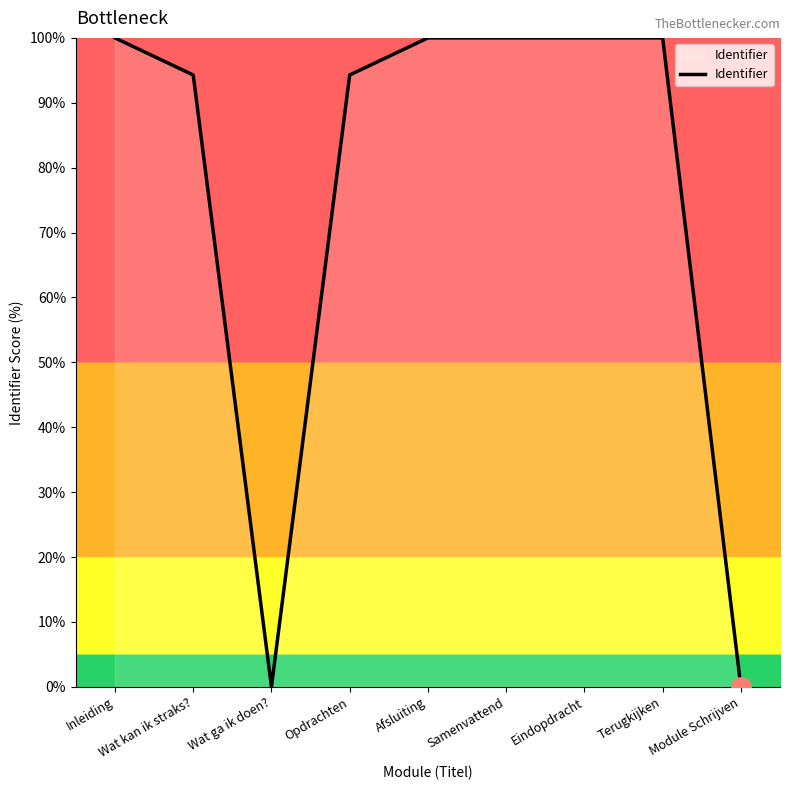

The value at Samenvattend is 100.0. True or false?

True